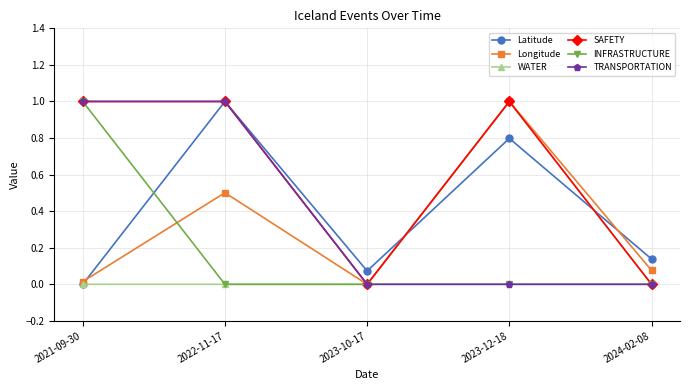

What is the label of the 4th point from the right?

2022-11-17